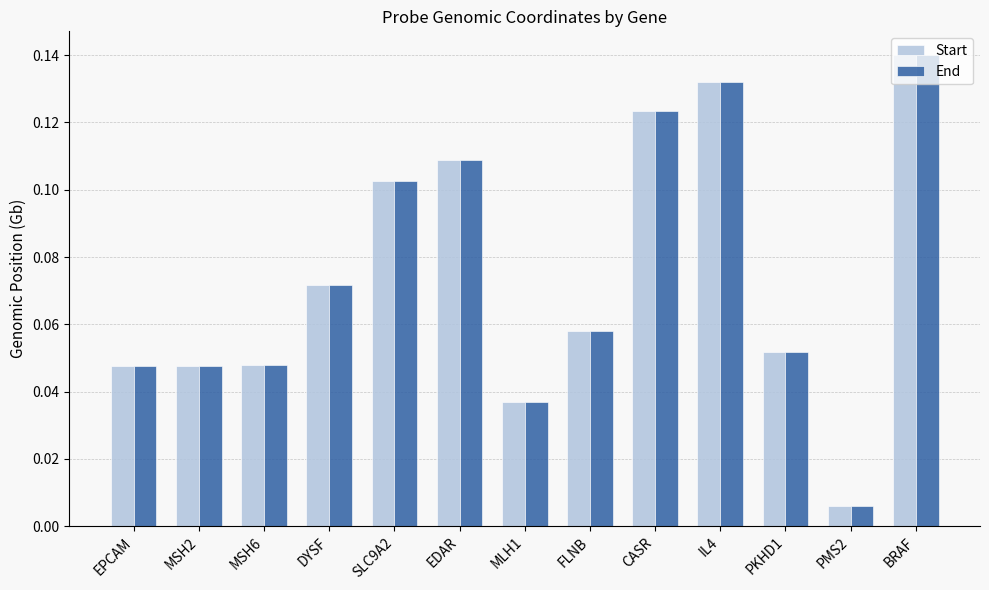

Where is End nearest to the value 0?

PMS2